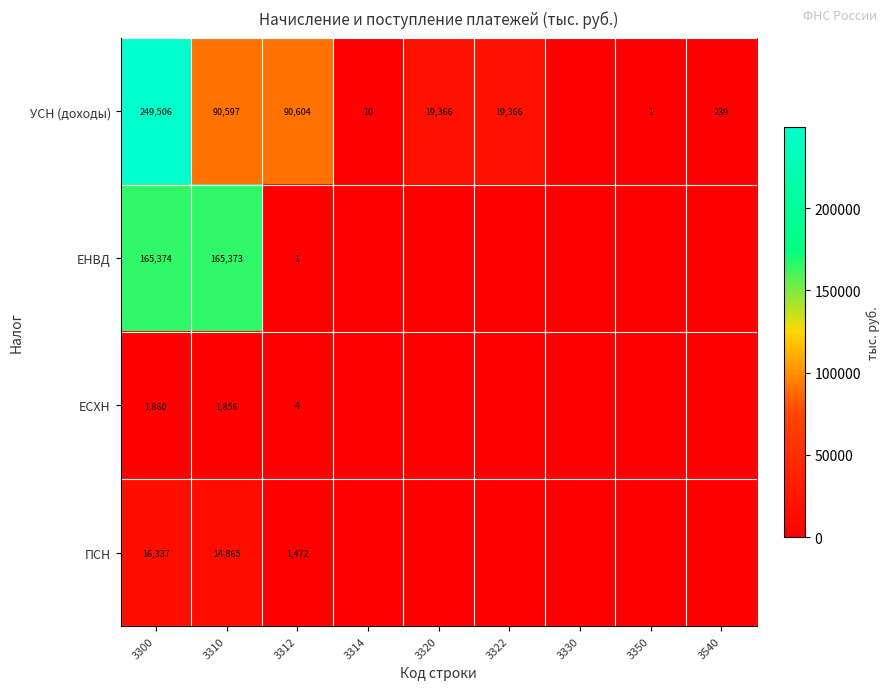

At how many categories does at least one series exceed 152123?

2